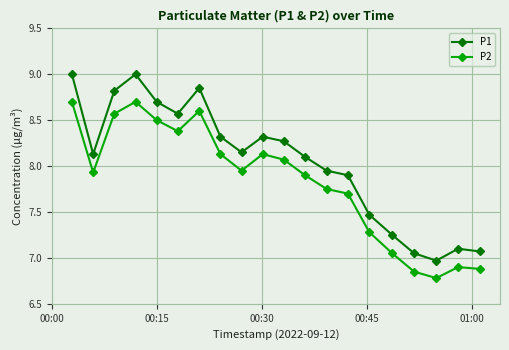

Which series has the largest total across all categories?

P1